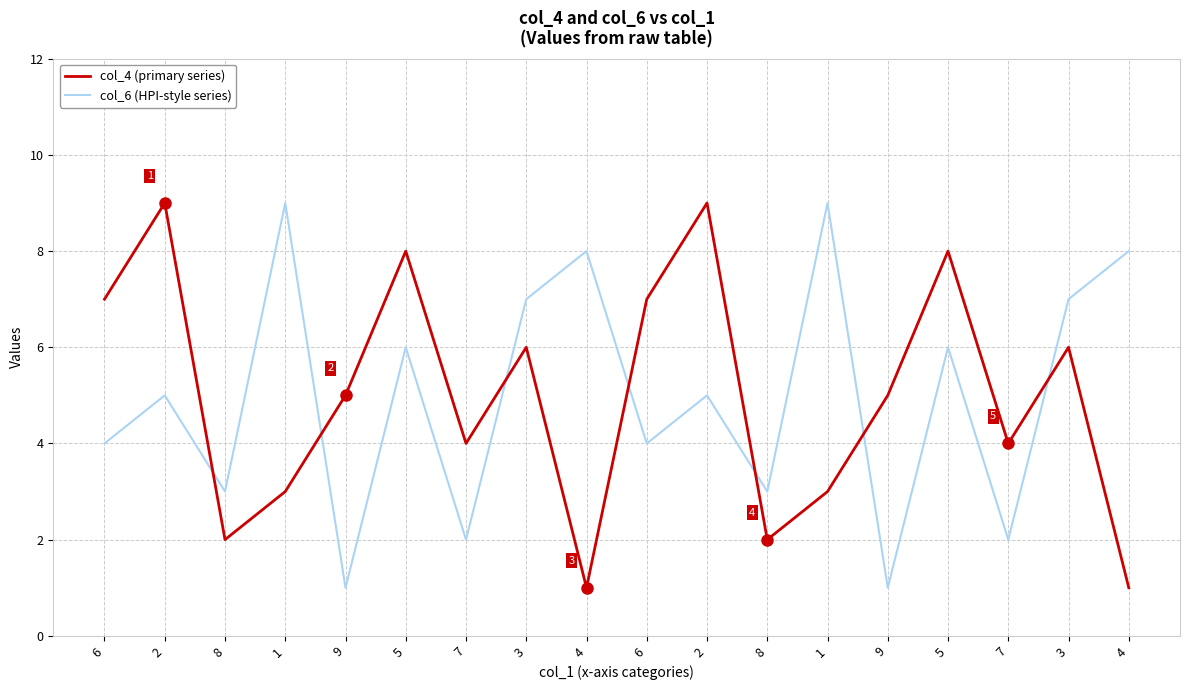

Between 7 and 5, which is larger?

5